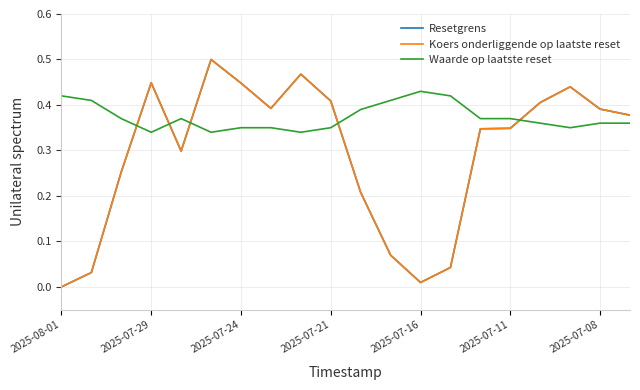

True or false: Waarde op laatste reset and Koers onderliggende op laatste reset intersect in this chart.

True